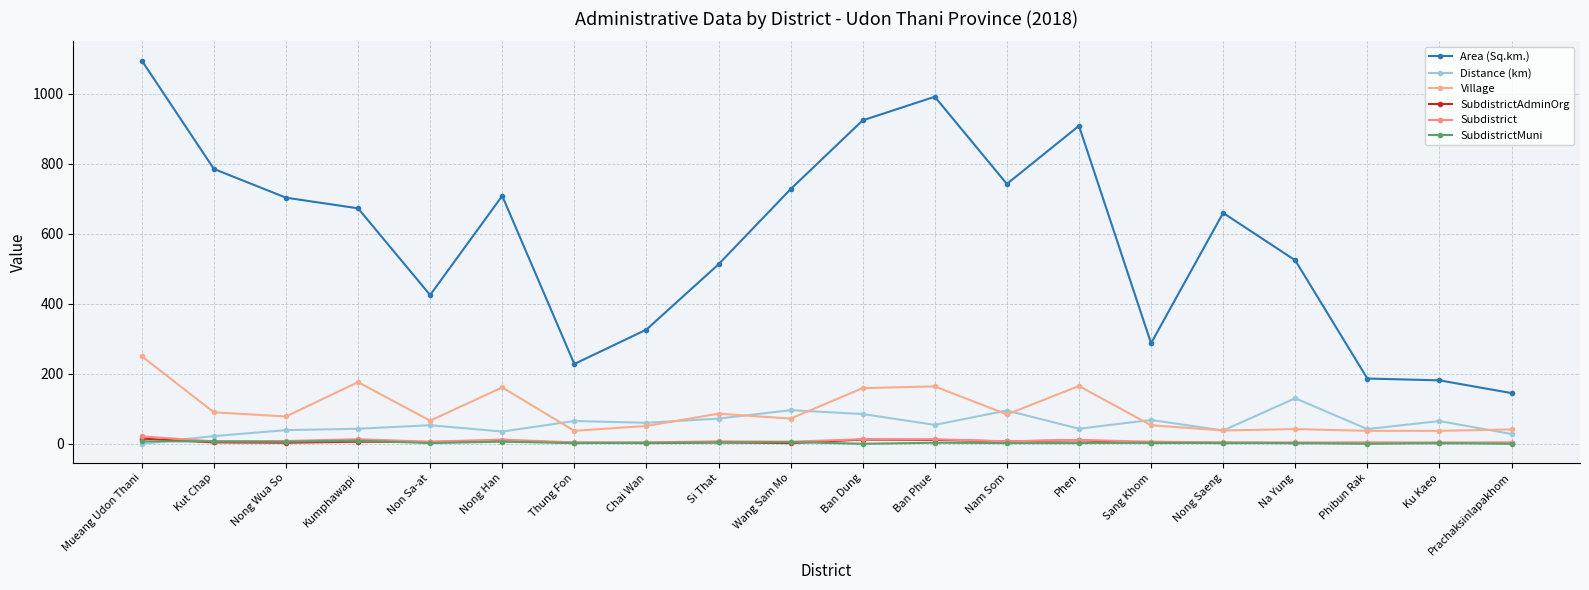

Reading left to right, what are all the values shown in this chart?

Area (Sq.km.): 1094.7	785.0	703.0	672.6	424.9	708.1	227.9	326.2	512.5	727.3	923.8	991.2	742.1	908.1	287.2	659.4	524.0	186.4	181.2	144.8
Distance (km): 0.0	22.0	39.0	43.0	53.0	35.0	65.0	60.0	72.0	96.0	85.0	54.0	95.0	43.0	68.0	38.0	130.0	42.0	65.0	28.0
Village: 250.0	90.0	78.0	176.0	66.0	161.0	37.0	51.0	86.0	72.0	159.0	164.0	84.0	165.0	53.0	38.0	42.0	37.0	37.0	41.0
SubdistrictAdminOrg: 15.0	4.0	3.0	6.0	5.0	9.0	3.0	2.0	4.0	2.0	12.0	11.0	7.0	10.0	3.0	3.0	2.0	3.0	2.0	3.0
Subdistrict: 21.0	7.0	8.0	13.0	6.0	12.0	4.0	4.0	7.0	6.0	13.0	13.0	7.0	11.0	6.0	4.0	4.0	3.0	4.0	3.0
SubdistrictMuni: 7.0	7.0	6.0	9.0	2.0	6.0	2.0	3.0	4.0	5.0	0.0	3.0	2.0	2.0	3.0	2.0	2.0	0.0	2.0	0.0